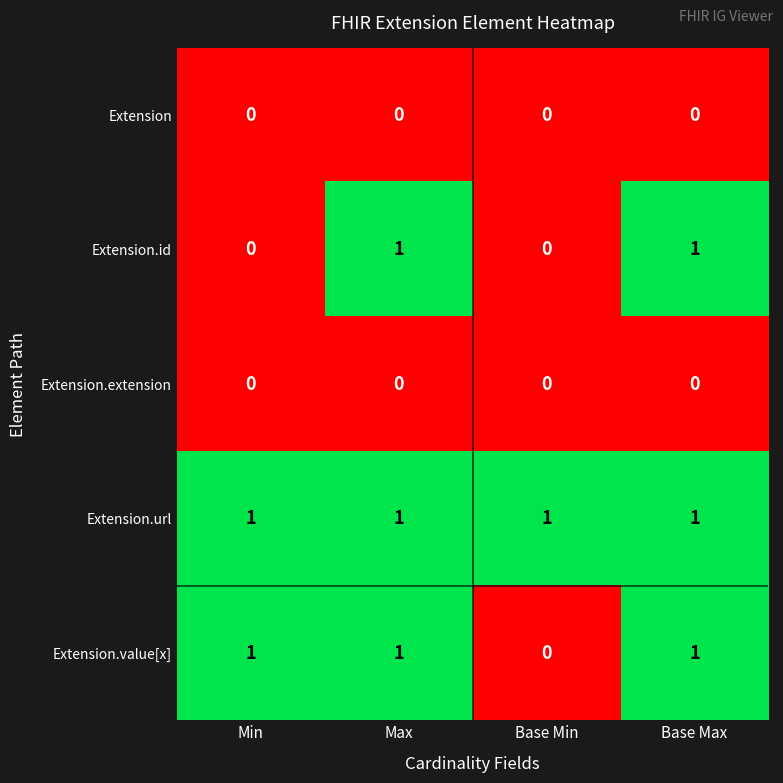

At how many categories does at least one series exceed 0?

4